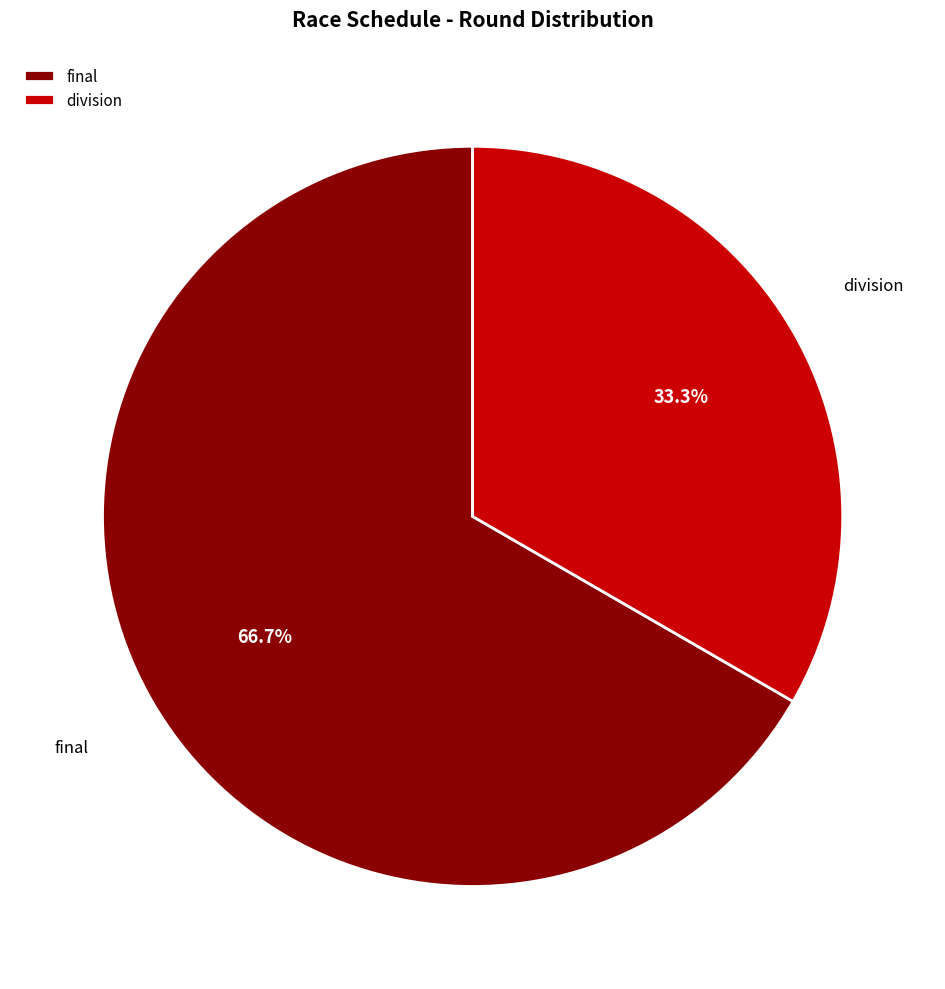

To the nearest percent, what is the difference between the largest and smallest slice percentages?

33%